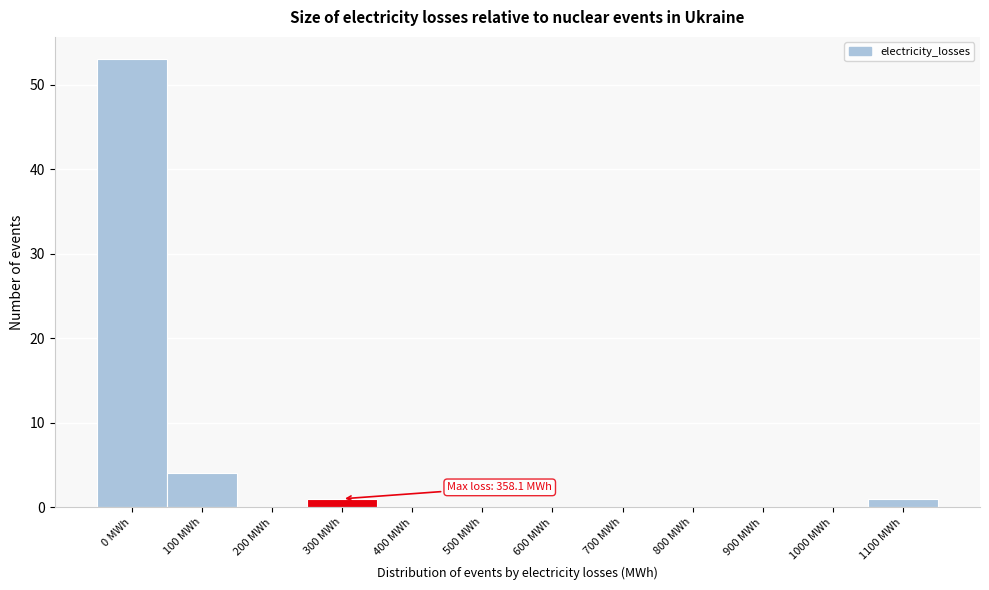

Reading left to right, extract all data points from this chart.

0 MWh=53	100 MWh=4	200 MWh=0	300 MWh=1	400 MWh=0	500 MWh=0	600 MWh=0	700 MWh=0	800 MWh=0	900 MWh=0	1000 MWh=0	1100 MWh=1